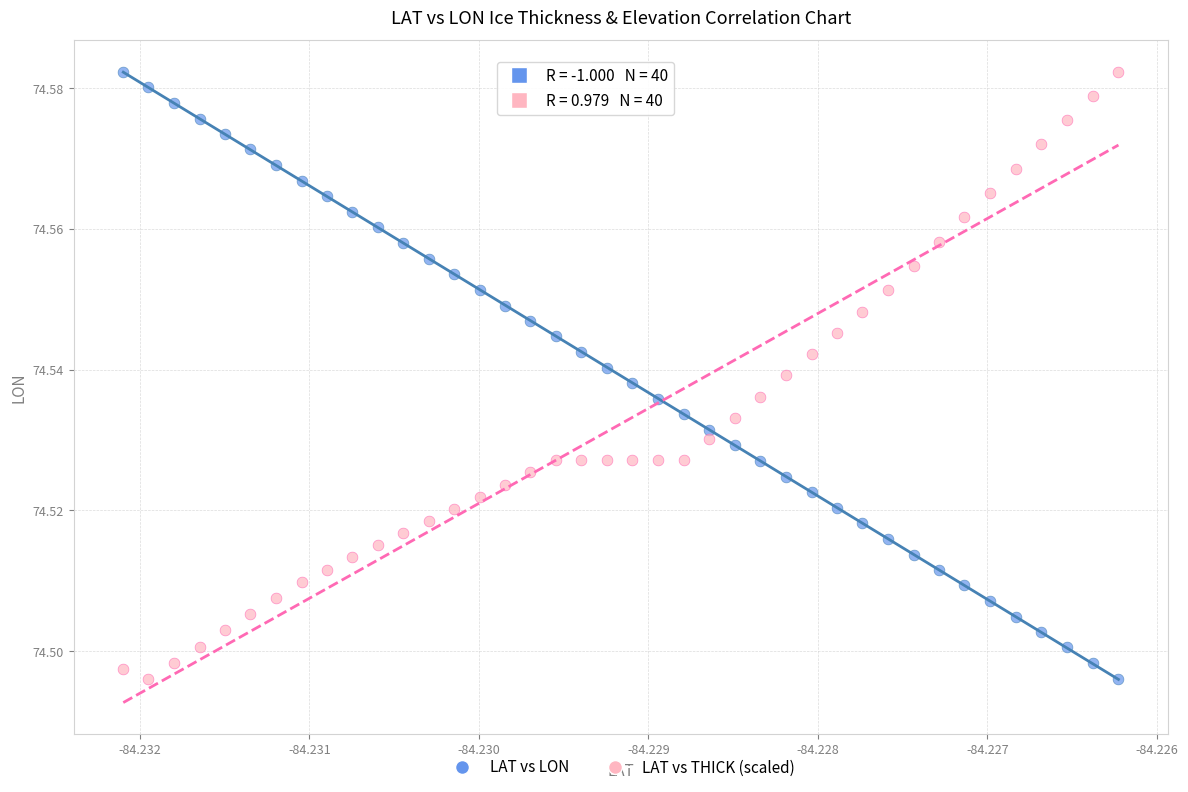

What are all the series names shown in the legend?

LAT vs LON, LAT vs THICK (scaled)